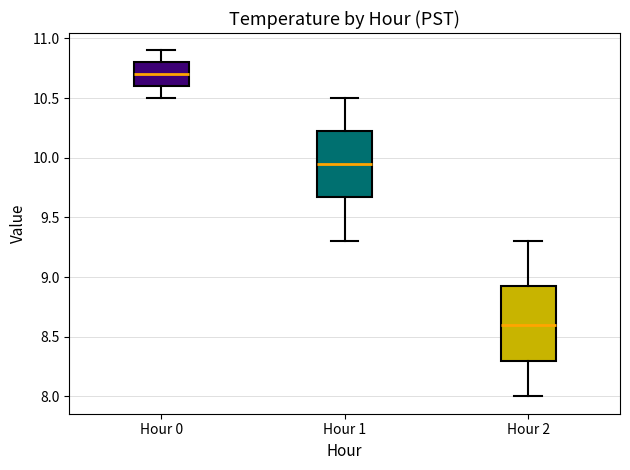

Reading left to right, transcribe this box plot: for each box, give where its median line is, the range the box spans, and where its two whiskers end, as read against the y-axis. The values are not printed on the chart, so give them approximately, as read against the axis.

Hour 0: median 10.70, box 10.60 to 10.80, whiskers 10.50 to 10.90
Hour 1: median 9.95, box 9.70 to 10.25, whiskers 9.30 to 10.50
Hour 2: median 8.60, box 8.30 to 8.95, whiskers 8.00 to 9.30